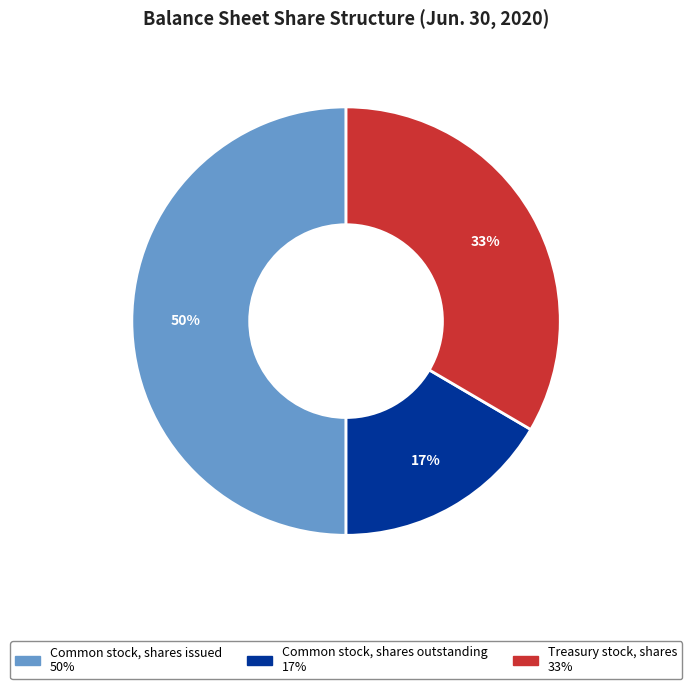

Approximately how many times larger is the value at Common stock, shares outstanding compared to Treasury stock, shares?

0.5